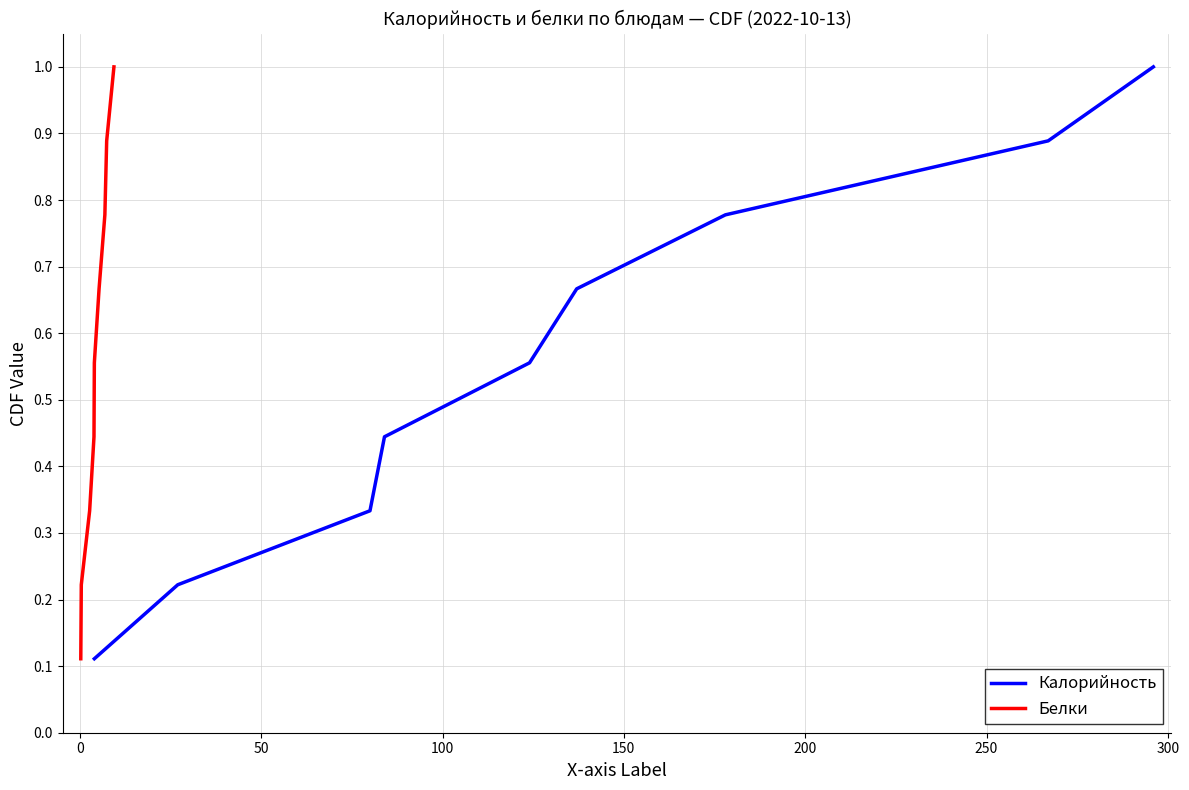

What is the maximum value for Калорийность?

1.0